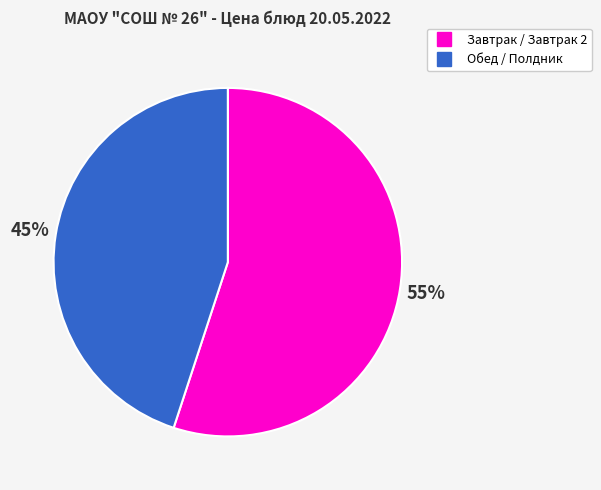

To the nearest percent, what is the difference between the largest and smallest slice percentages?

10%